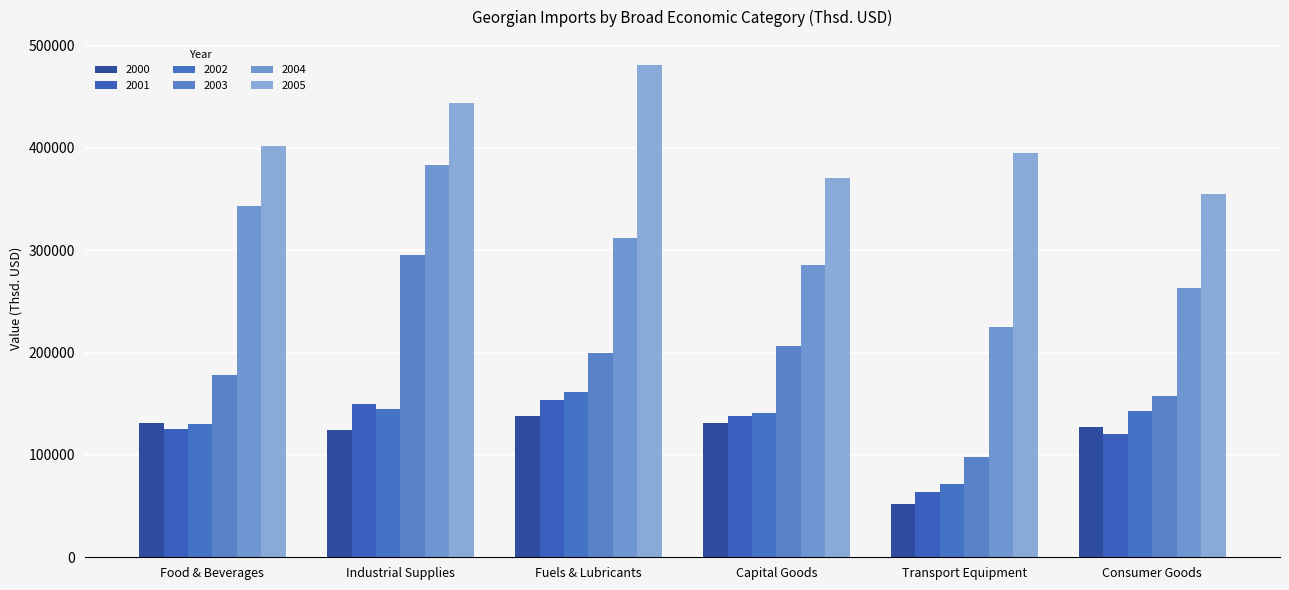

What is the sum of the 2004 values at Fuels & Lubricants and Food & Beverages?

655328.4